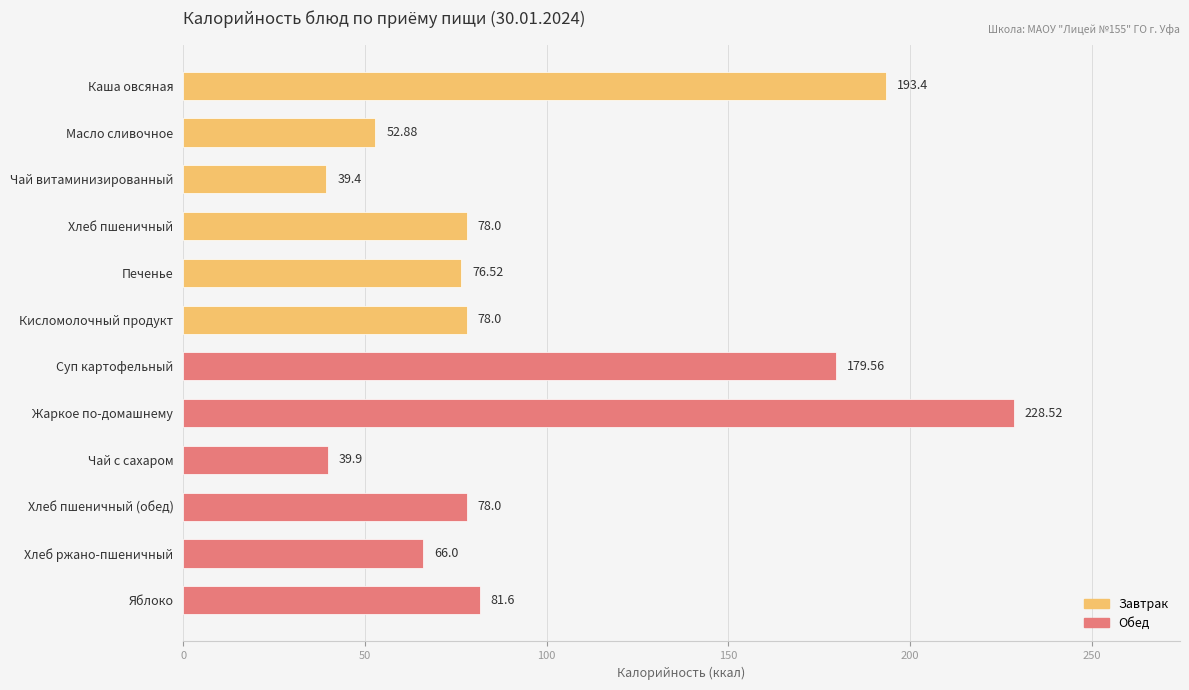

The value at Кисломолочный продукт is 112.7. True or false?

False